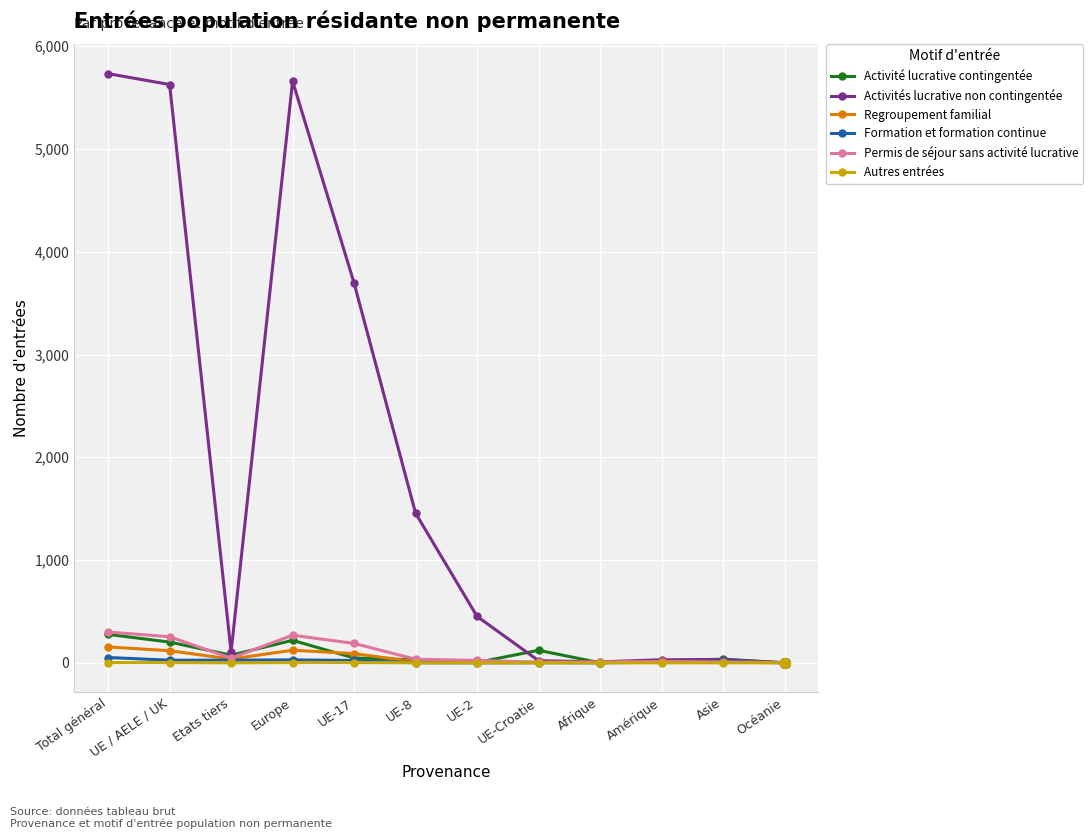

Where is Activités lucrative non contingentée nearest to the value 2867?

UE-17